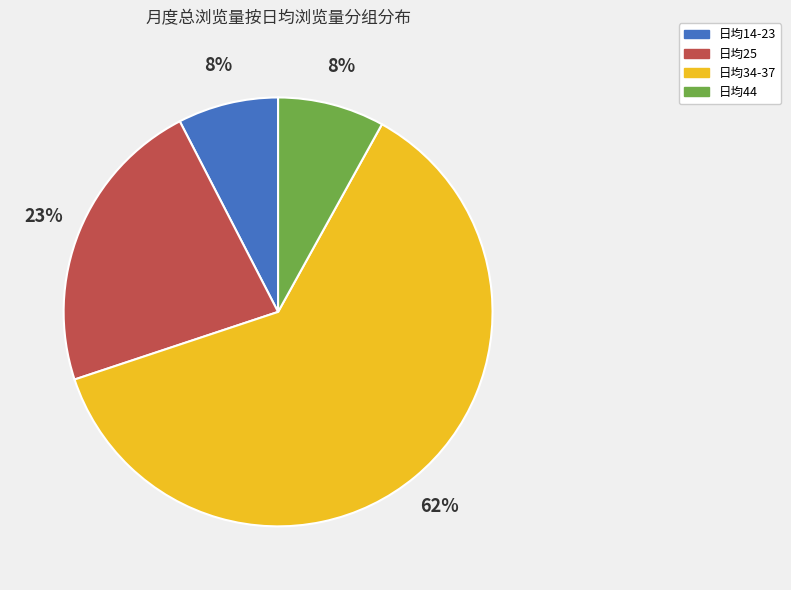

Between 日均44 and 日均34-37, which is larger?

日均34-37